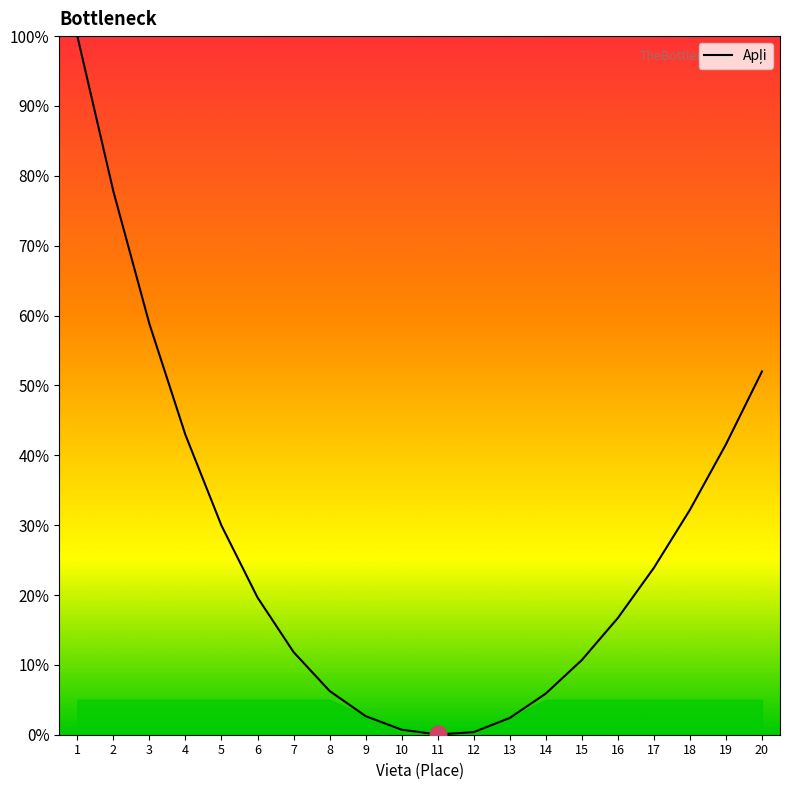

What is the difference between the maximum and minimum values?

100.0